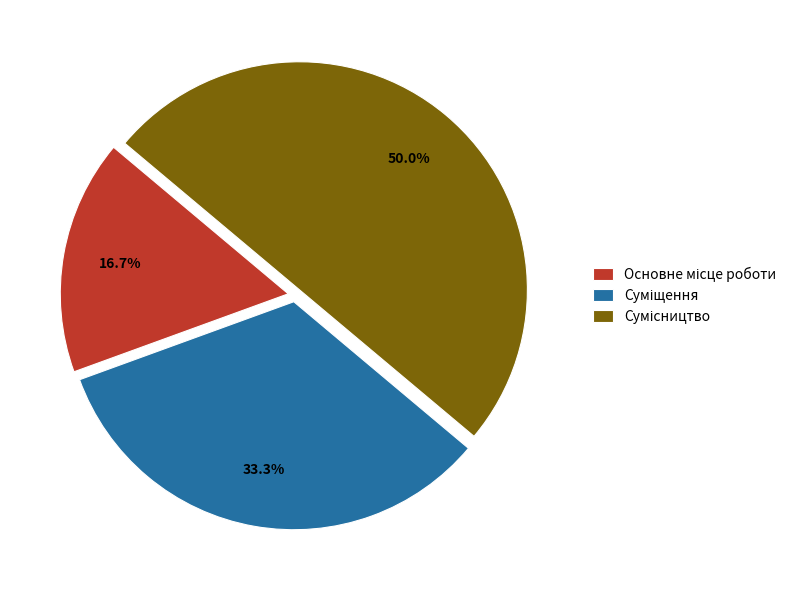

What percentage is NOT represented by Основне місце роботи?

83.3%